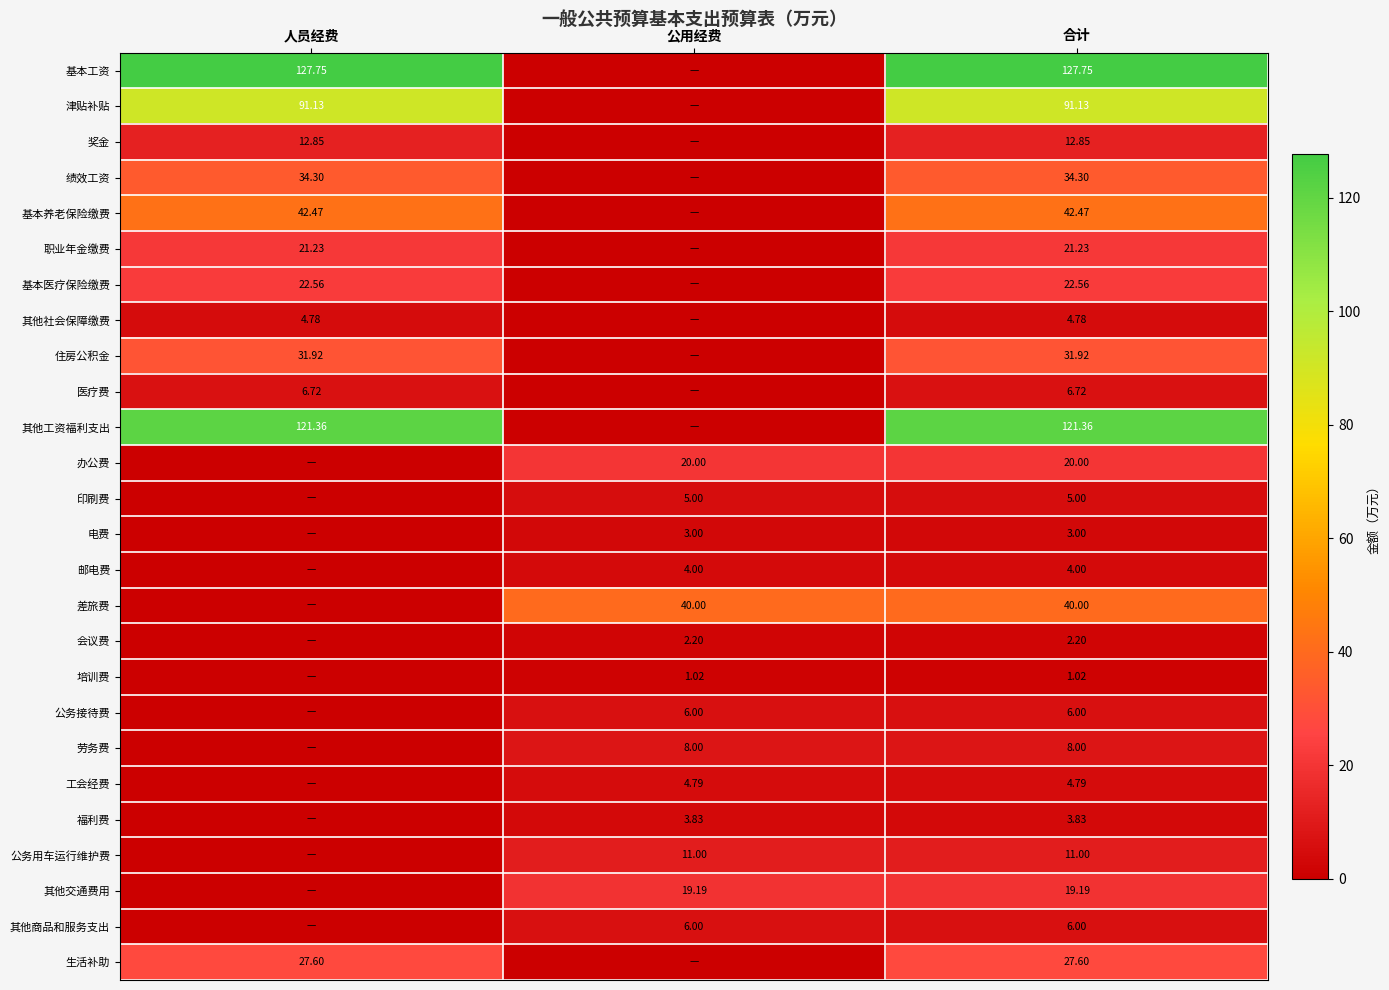

How many values in the 津贴补贴 series exceed 91?

2